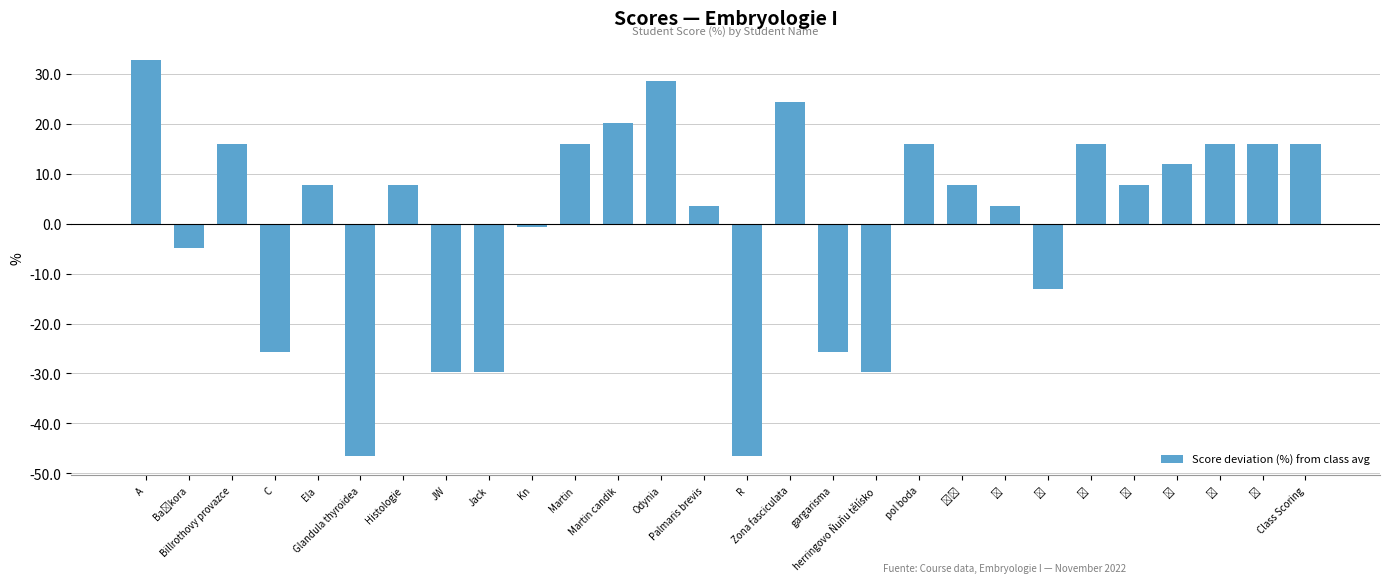

How many data points does each series have?

28